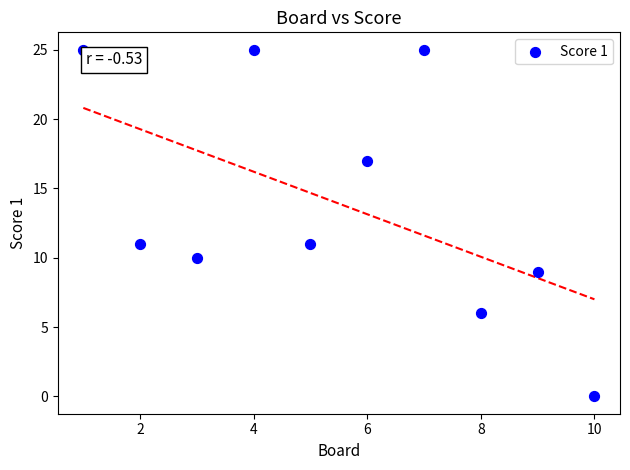

What is the range of Y values (max minus min)?

25